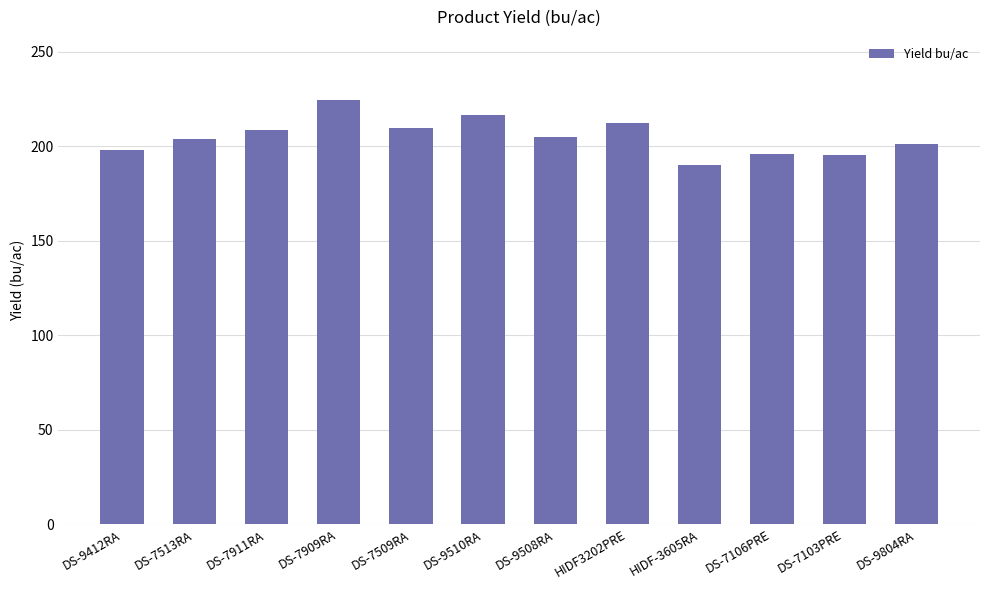

The chart shows a value of 43.9 at DS-9510RA. True or false?

False